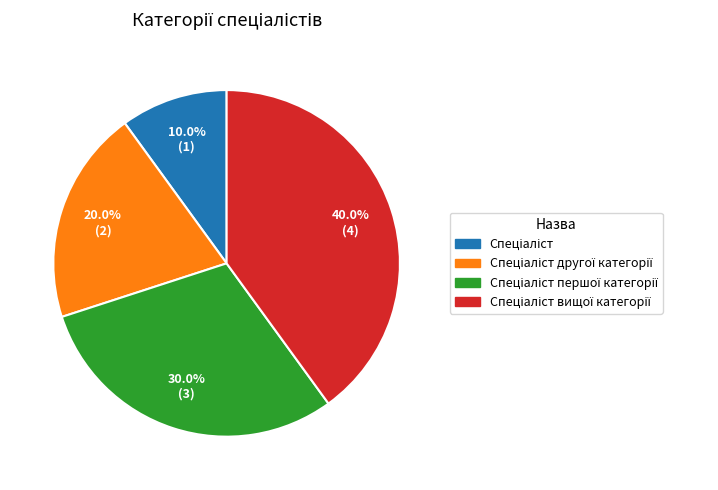

To the nearest percent, what is the difference between the largest and smallest slice percentages?

30%